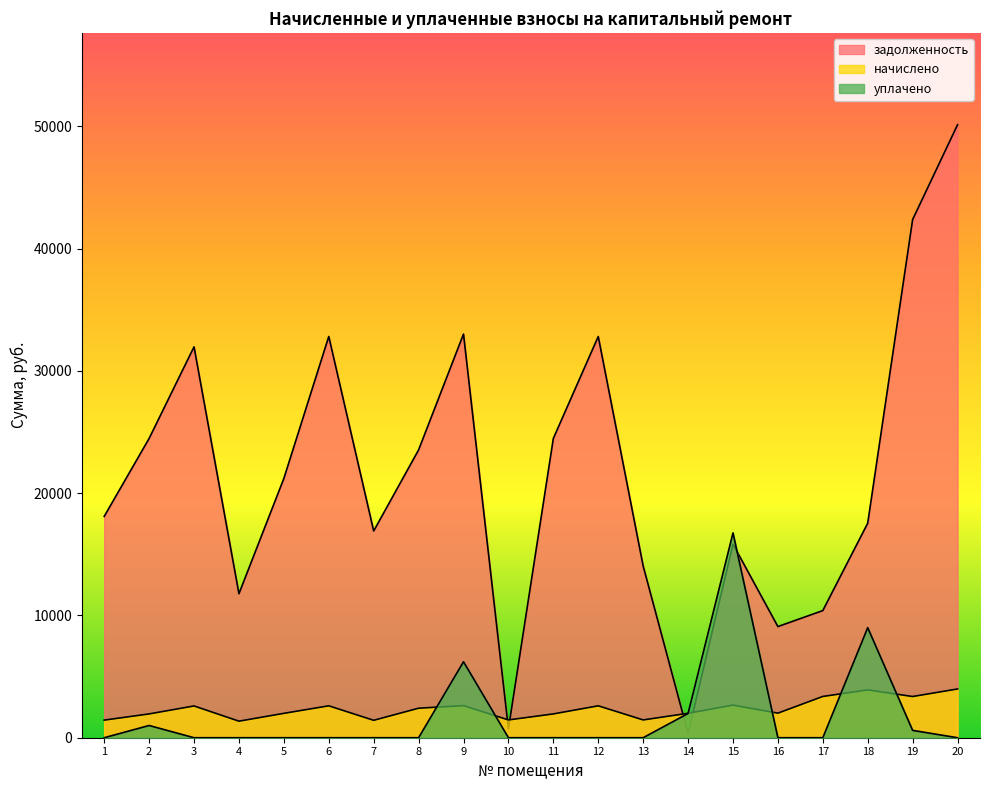

What are all the series names shown in the legend?

задолженность, начислено, уплачено